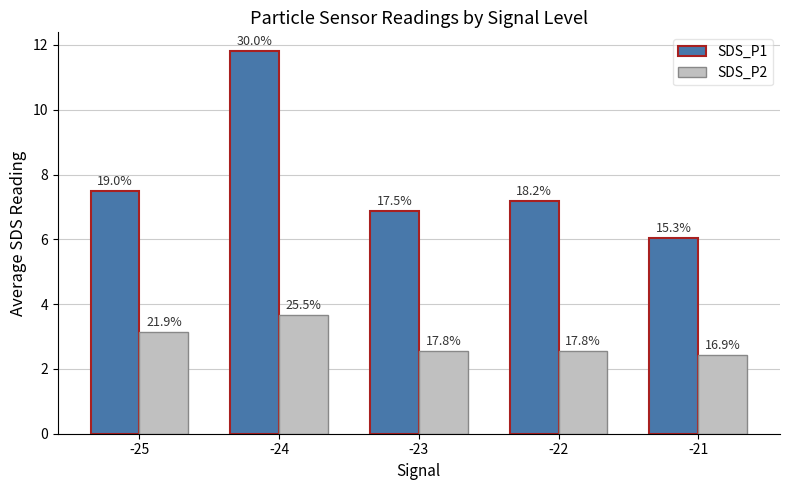

How many bars are there in each group?

2